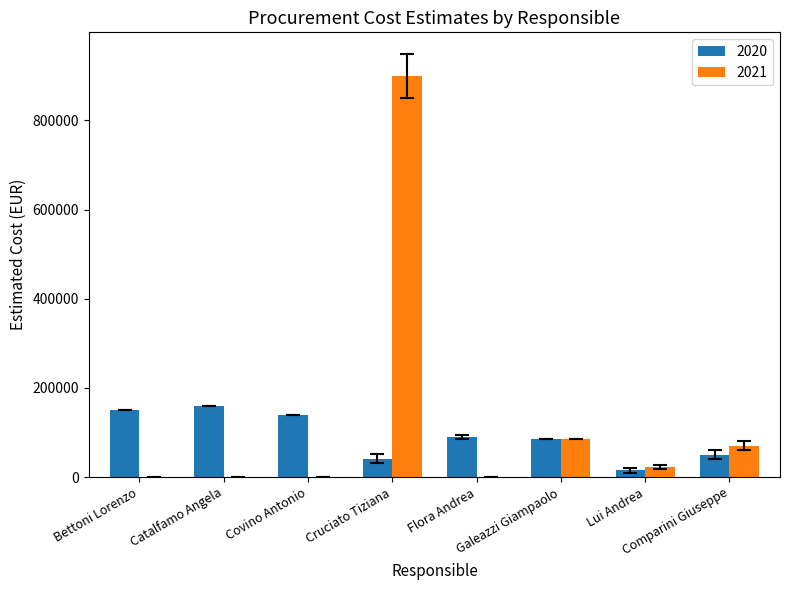

How many categories are shown in the chart?

8